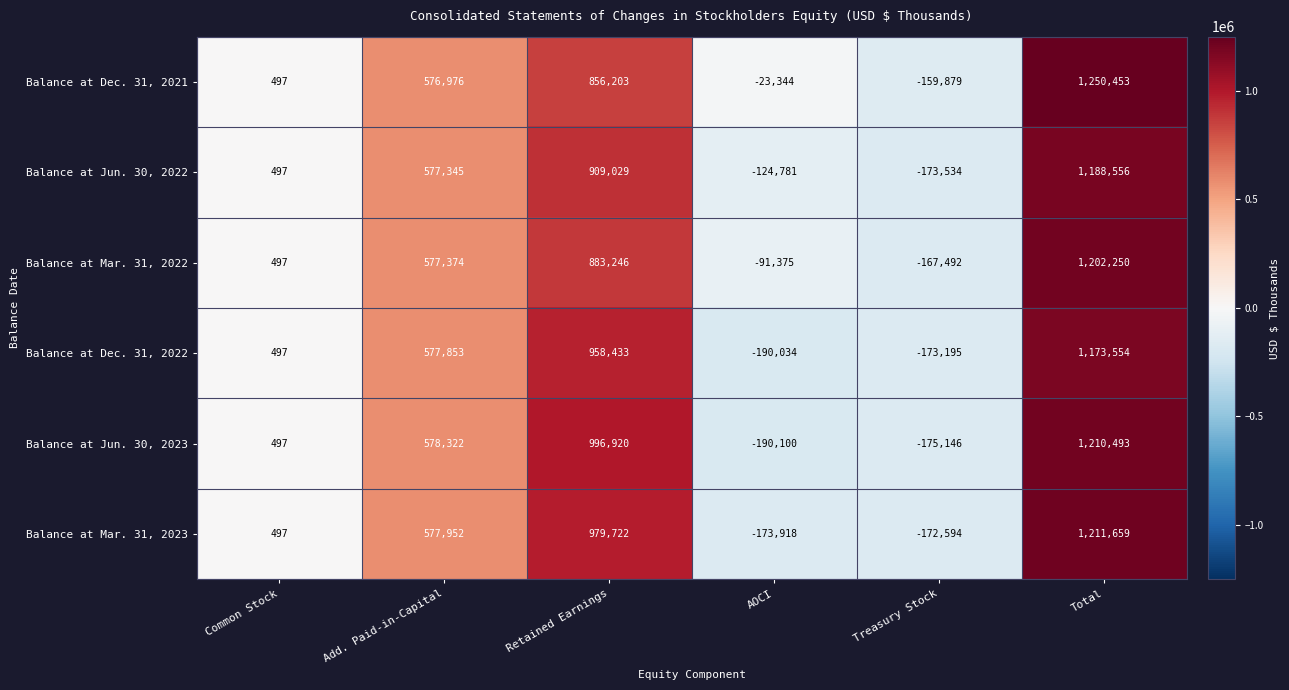

Which series has the largest total across all categories?

Balance at Dec. 31, 2021